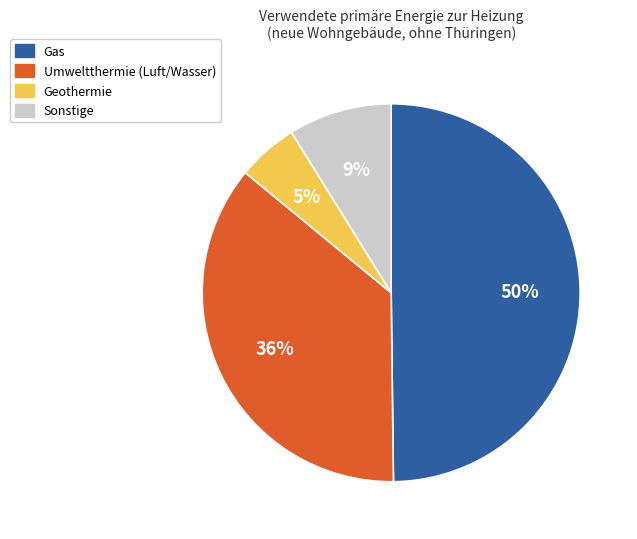

To the nearest percent, what is the difference between the largest and smallest slice percentages?

45%